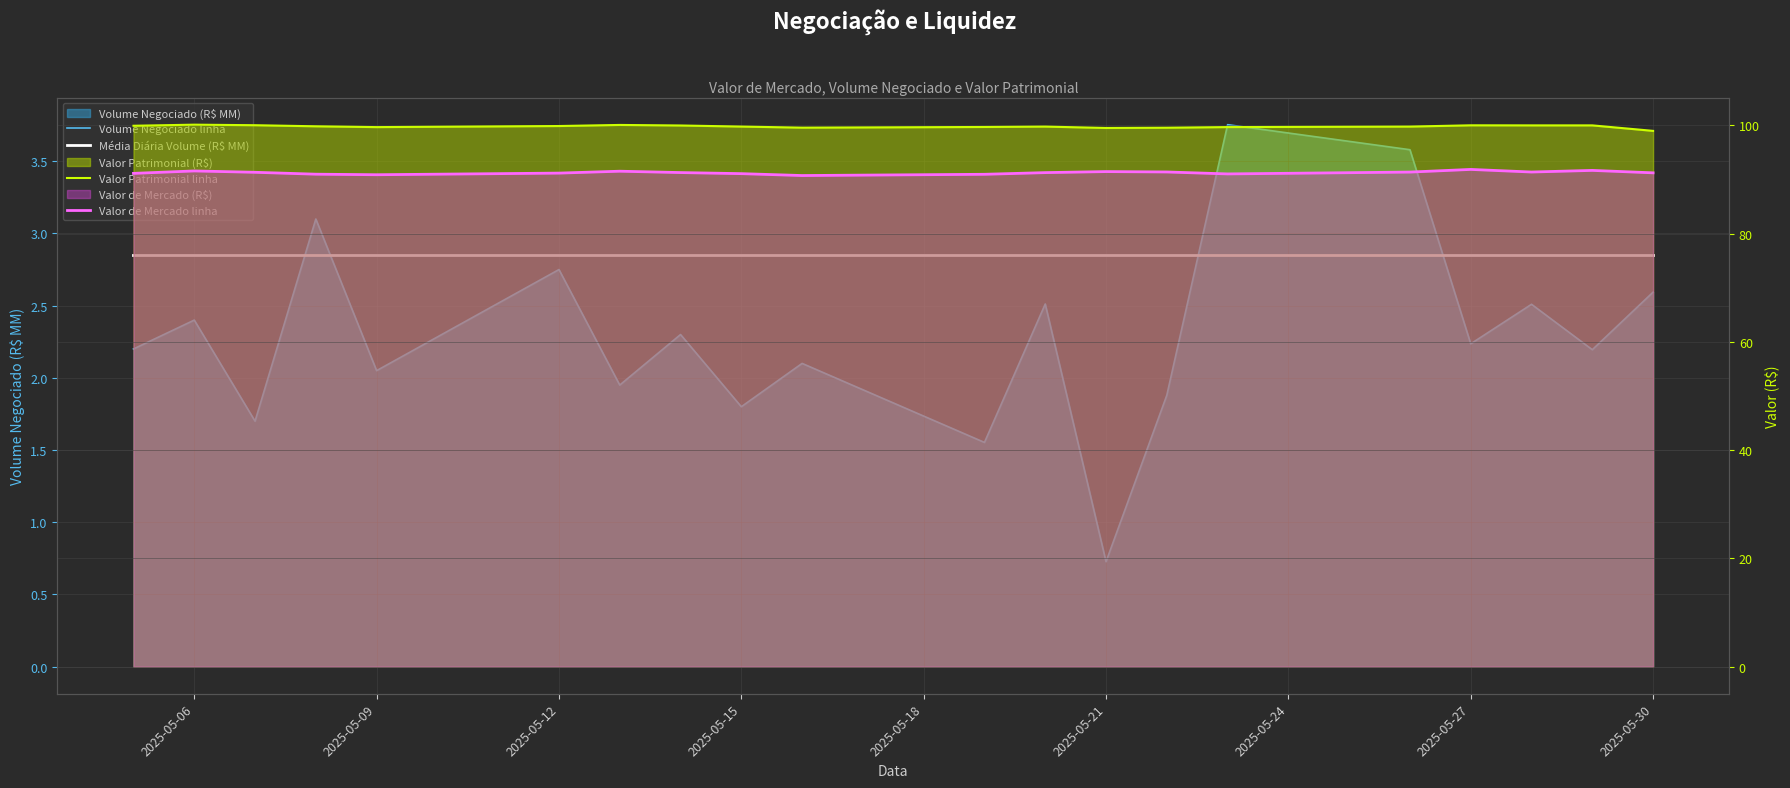

What is the smallest value displayed?

0.7